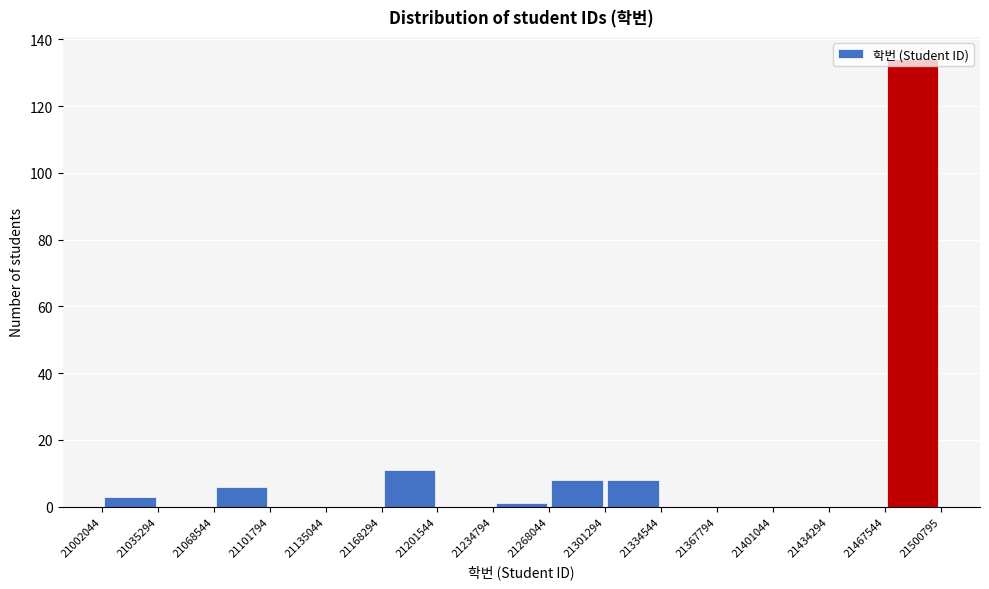

Reading left to right, list every bar in this chart as the range it spans on the x-axis followed by its height. The values are not printed on the chart, so give them approximately, as read against the axis.

21002044 to 21035294: 4
21035294 to 21068544: 0
21068544 to 21101794: 6
21101794 to 21135044: 0
21135044 to 21168294: 0
21168294 to 21201544: 12
21201544 to 21234794: 0
21234794 to 21268044: under 2
21268044 to 21301294: 8
21301294 to 21334544: 8
21334544 to 21367794: 0
21367794 to 21401044: 0
21401044 to 21434294: 0
21434294 to 21467544: 0
21467544 to 21500795: 134